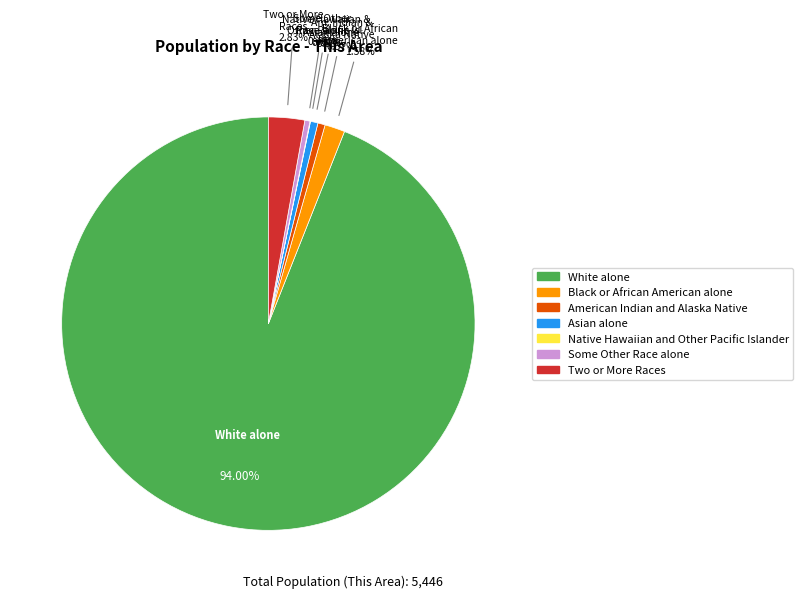

Is it true that Two or More Races is 16% of the pie?

False